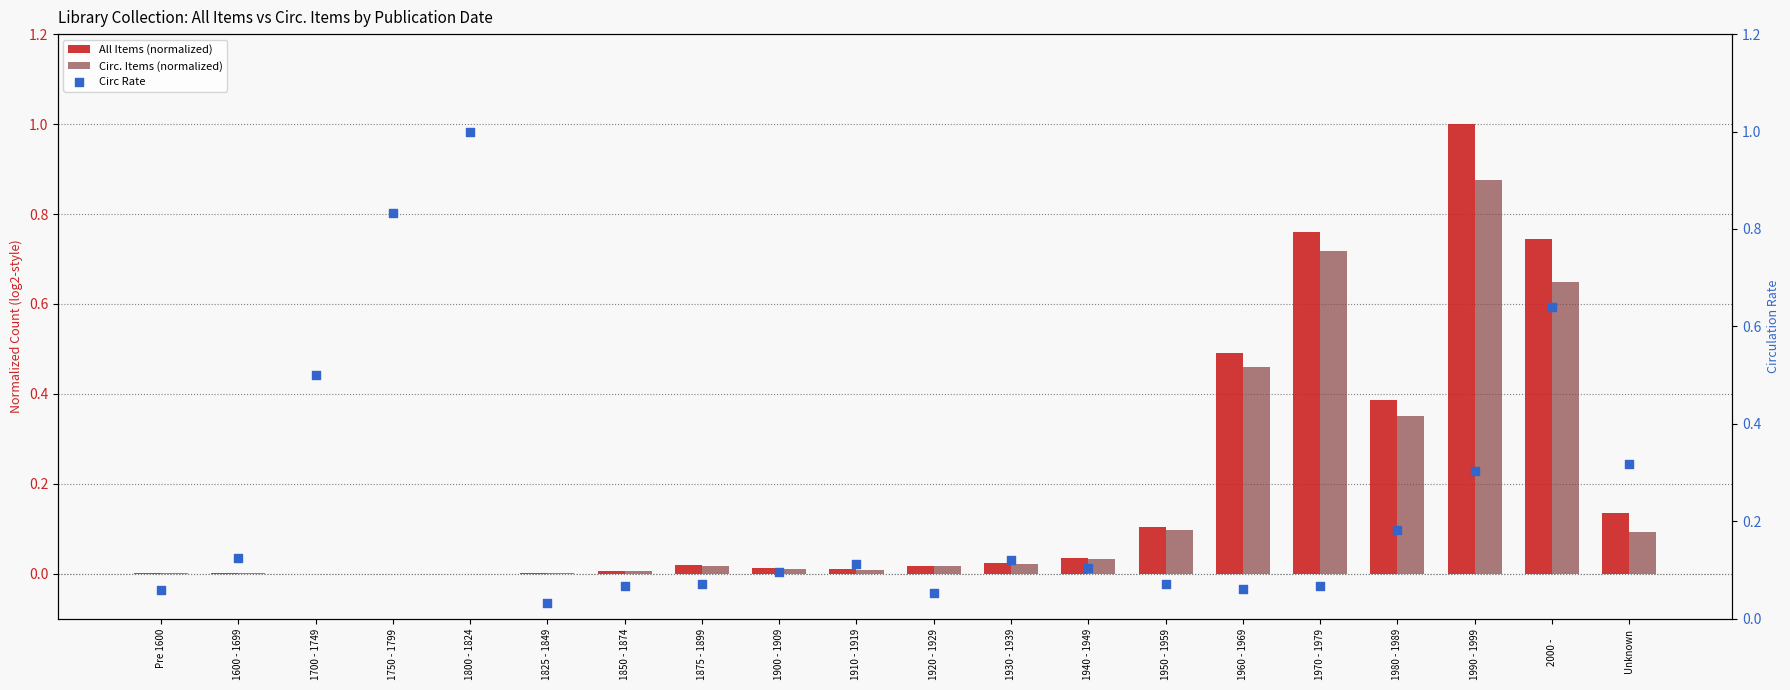

Which series reaches the minimum Y coordinate?

All Items (normalized)